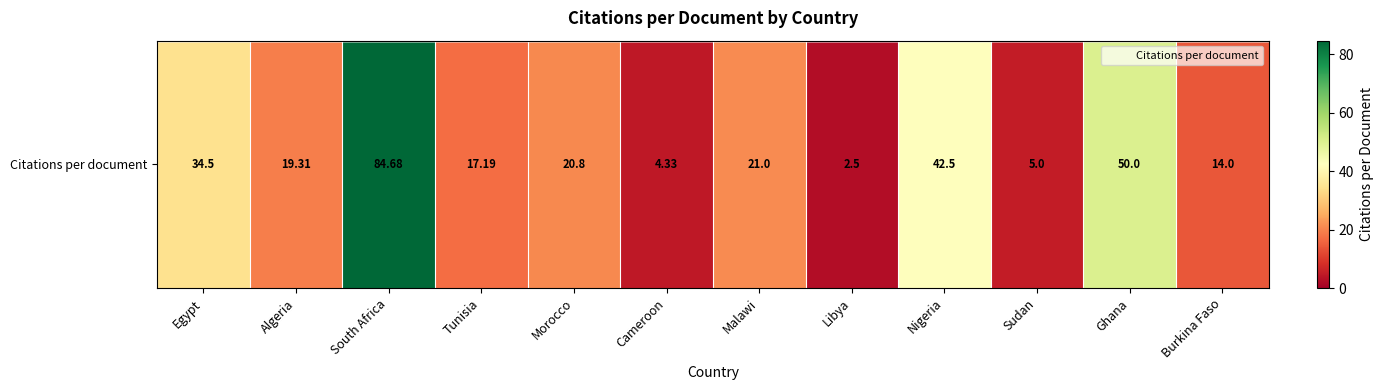

What is the difference between the second highest and second lowest values?

45.7